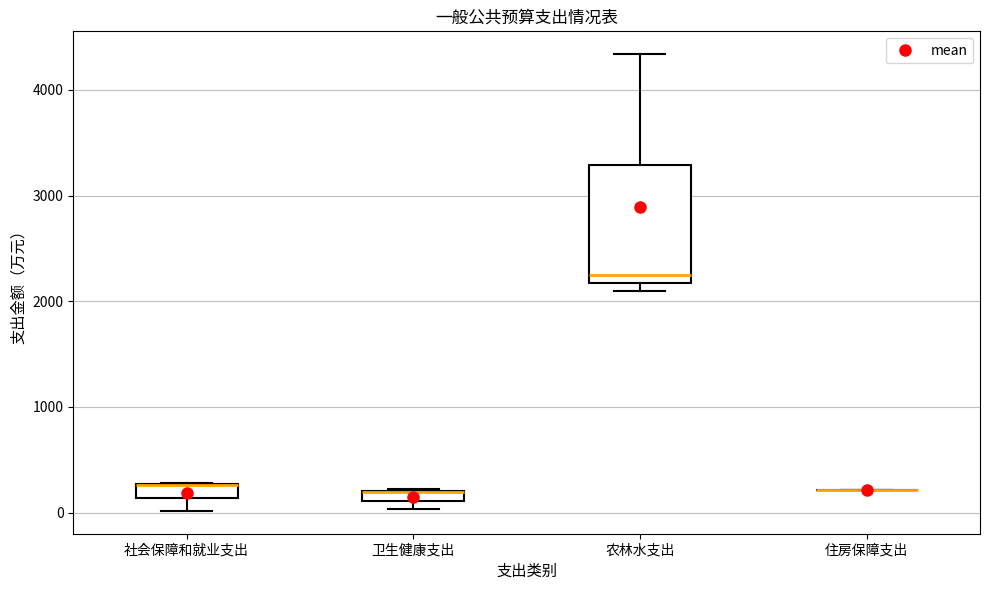

Which box is the tallest, from its lower edge to its upper edge?

农林水支出